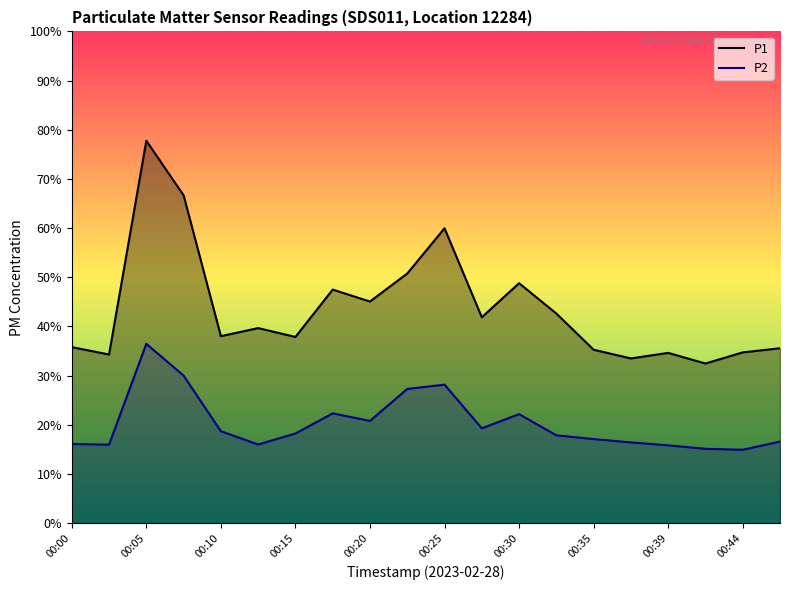

Reading left to right, transcribe all the data shown in this chart.

P1: 35.8	34.3	77.8	66.7	38.0	39.7	37.9	47.5	45.1	50.8	60.0	41.9	48.8	42.6	35.3	33.5	34.6	32.5	34.7	35.6
P2: 16.1	16.0	36.5	30.0	18.7	16.0	18.2	22.3	20.8	27.3	28.2	19.3	22.2	17.9	17.1	16.4	15.8	15.1	14.9	16.6